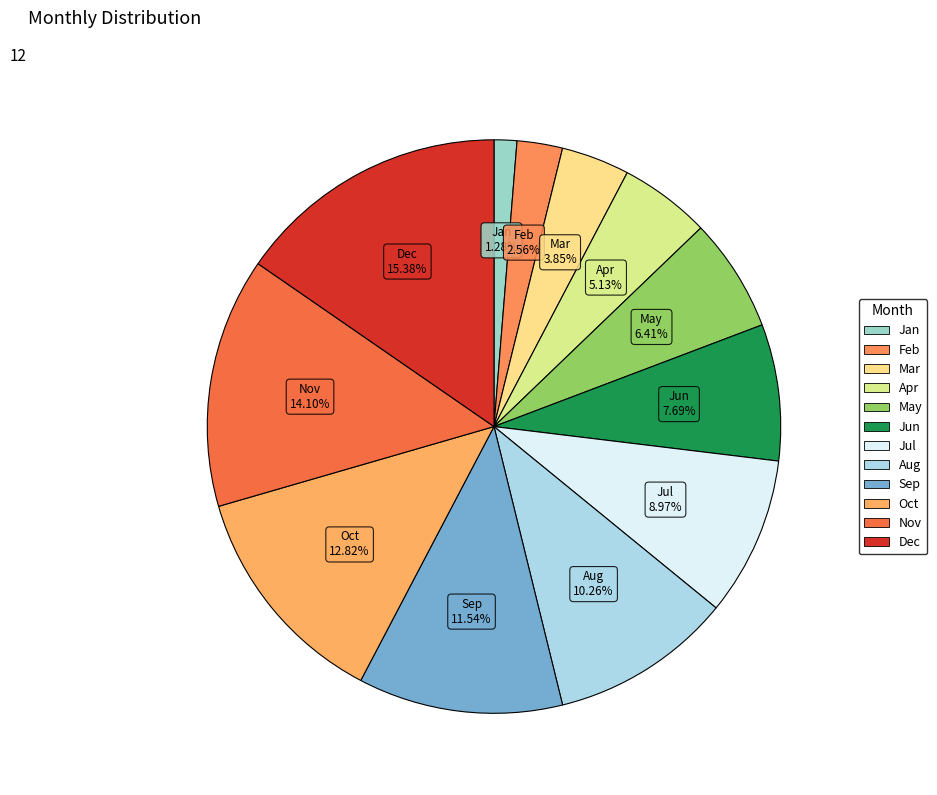

Combined, do Nov and Aug account for over 50%?

No